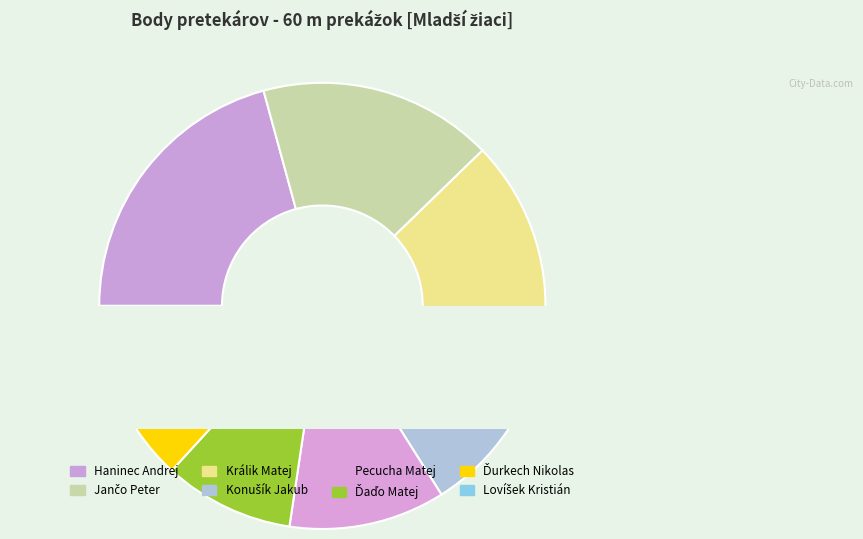

What percentage is the Konušík Jakub slice, to the nearest percent?

13%